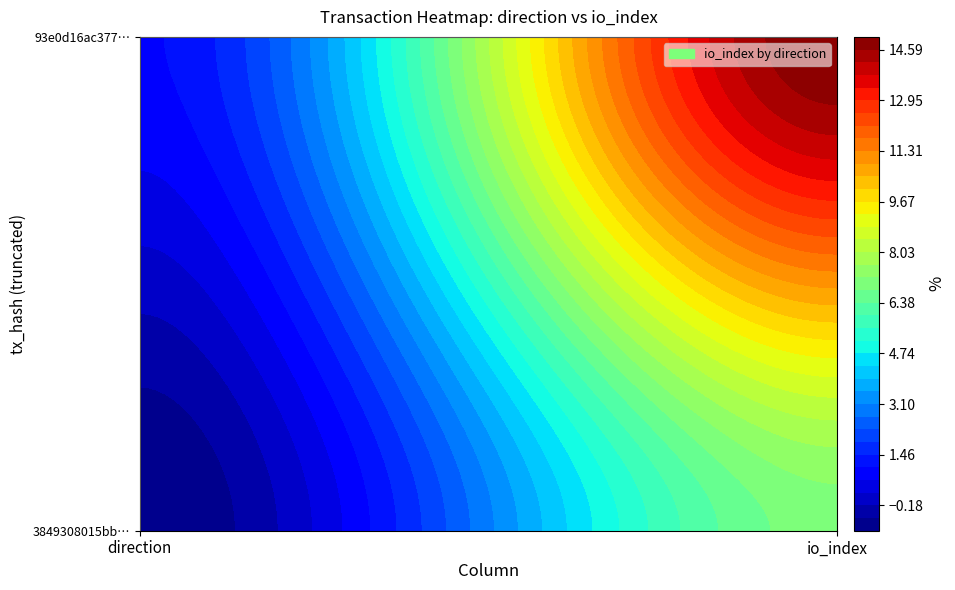

Reading left to right, transcribe all the data shown in this chart.

3849308015bbe3e9e348f7317082cc8fb45b370: 0=-1	1=7
93e0d16ac3775a6c698c62d09ff4c14223ea6fd: 0=1	1=15